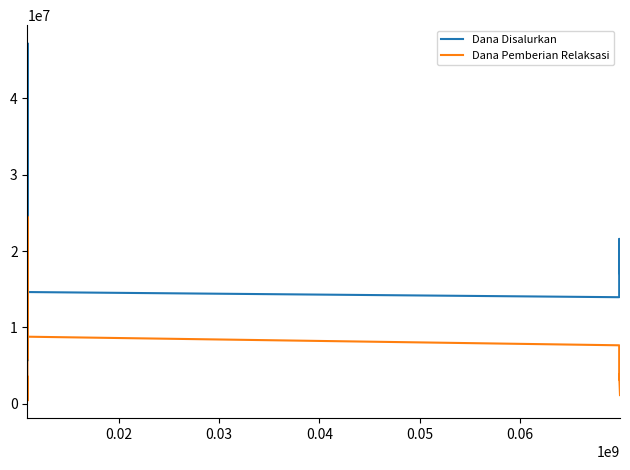

Which series has the largest total across all categories?

Dana Disalurkan